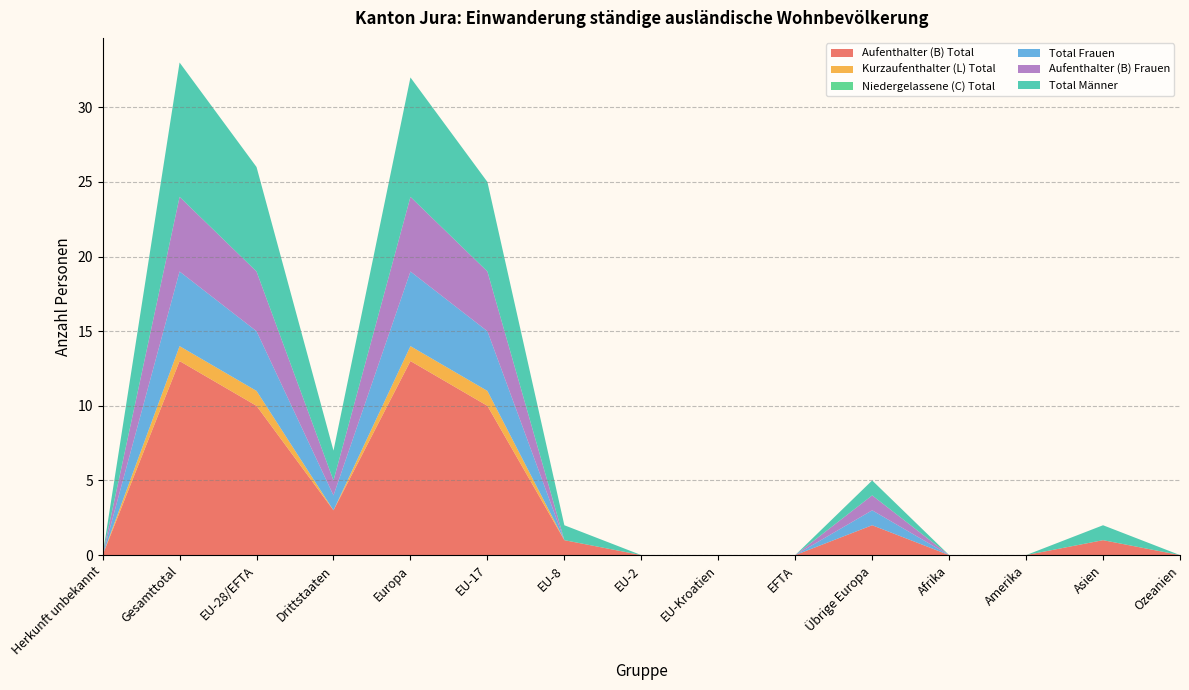

Reading left to right, list all the values displayed in this chart.

Aufenthalter (B) Total: Herkunft unbekannt=0	Gesamttotal=13	EU-28/EFTA=10	Drittstaaten=3	Europa=13	EU-17=10	EU-8=1	EU-2=0	EU-Kroatien=0	EFTA=0	Übrige Europa=2	Afrika=0	Amerika=0	Asien=1	Ozeanien=0
Kurzaufenthalter (L) Total: Herkunft unbekannt=0	Gesamttotal=1	EU-28/EFTA=1	Drittstaaten=0	Europa=1	EU-17=1	EU-8=0	EU-2=0	EU-Kroatien=0	EFTA=0	Übrige Europa=0	Afrika=0	Amerika=0	Asien=0	Ozeanien=0
Niedergelassene (C) Total: Herkunft unbekannt=0	Gesamttotal=0	EU-28/EFTA=0	Drittstaaten=0	Europa=0	EU-17=0	EU-8=0	EU-2=0	EU-Kroatien=0	EFTA=0	Übrige Europa=0	Afrika=0	Amerika=0	Asien=0	Ozeanien=0
Total Frauen: Herkunft unbekannt=0	Gesamttotal=5	EU-28/EFTA=4	Drittstaaten=1	Europa=5	EU-17=4	EU-8=0	EU-2=0	EU-Kroatien=0	EFTA=0	Übrige Europa=1	Afrika=0	Amerika=0	Asien=0	Ozeanien=0
Aufenthalter (B) Frauen: Herkunft unbekannt=0	Gesamttotal=5	EU-28/EFTA=4	Drittstaaten=1	Europa=5	EU-17=4	EU-8=0	EU-2=0	EU-Kroatien=0	EFTA=0	Übrige Europa=1	Afrika=0	Amerika=0	Asien=0	Ozeanien=0
Total Männer: Herkunft unbekannt=0	Gesamttotal=9	EU-28/EFTA=7	Drittstaaten=2	Europa=8	EU-17=6	EU-8=1	EU-2=0	EU-Kroatien=0	EFTA=0	Übrige Europa=1	Afrika=0	Amerika=0	Asien=1	Ozeanien=0